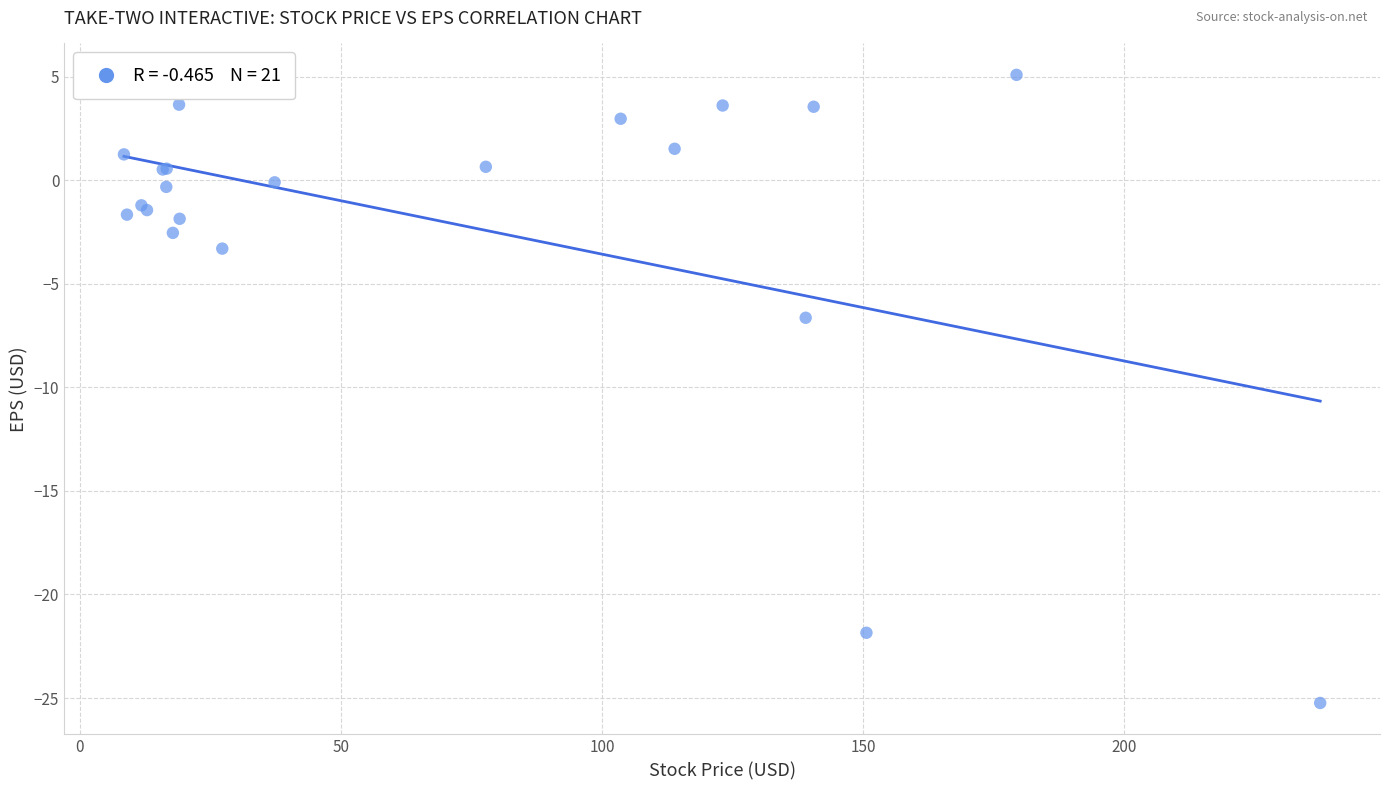

What Y value in the scatter plot is closest to -10?

-6.6